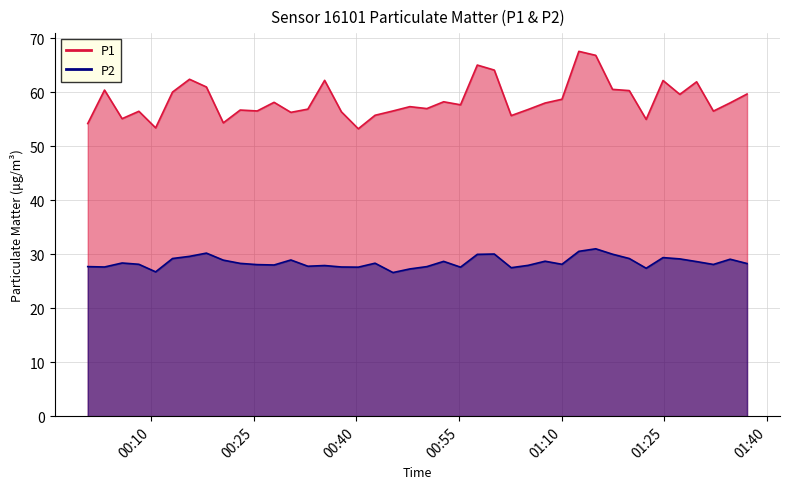

How many interior local peaks does the P2 series have?

11